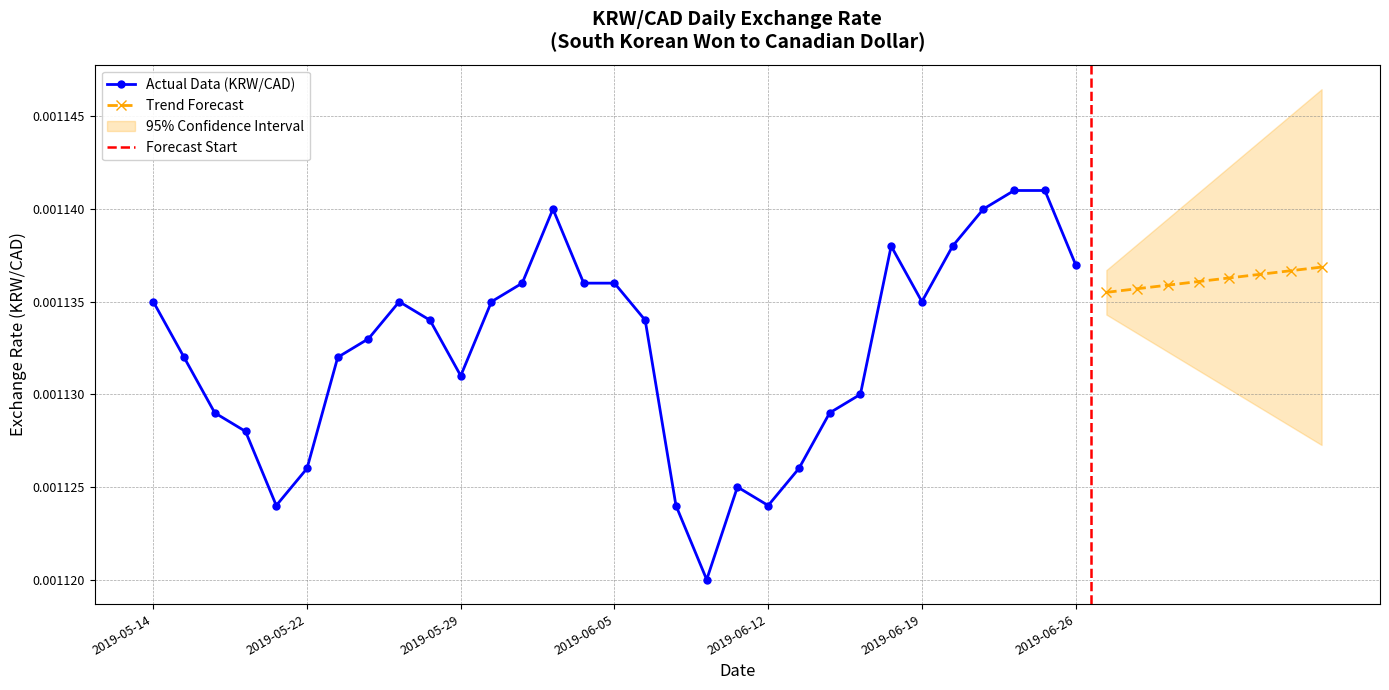

Which label corresponds to the largest value in the chart?

2019-06-24